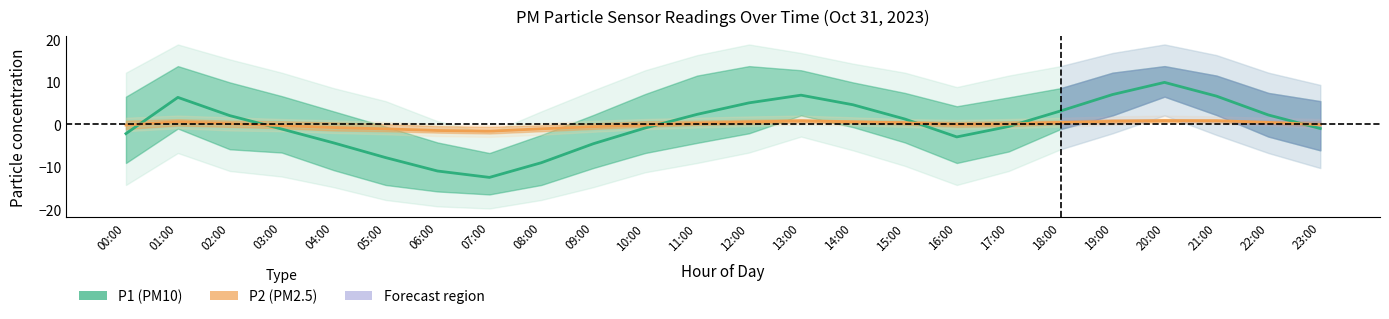

Reading right to left, extract all data points from this chart.

P1: -1.0	2.2	6.6	9.9	7.0	3.2	-0.5	-2.9	1.3	4.6	6.9	5.1	2.4	-0.8	-4.5	-9.0	-12.4	-10.9	-7.8	-4.3	-1.1	2.1	6.3	-2.2
P2: -0.0	0.5	0.9	0.9	0.7	0.5	0.1	-0.0	0.4	0.6	0.8	0.6	0.3	-0.1	-0.5	-1.0	-1.6	-1.4	-1.0	-0.7	-0.3	0.2	0.6	-0.1